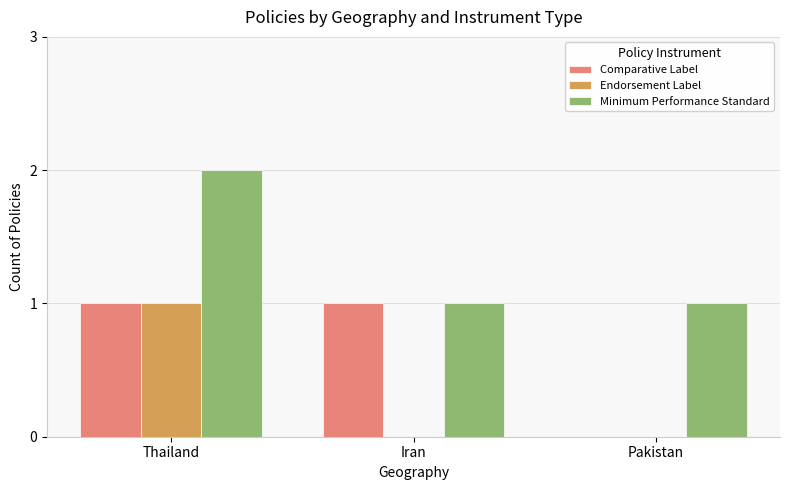

At which category is the sum across all series the highest?

Thailand